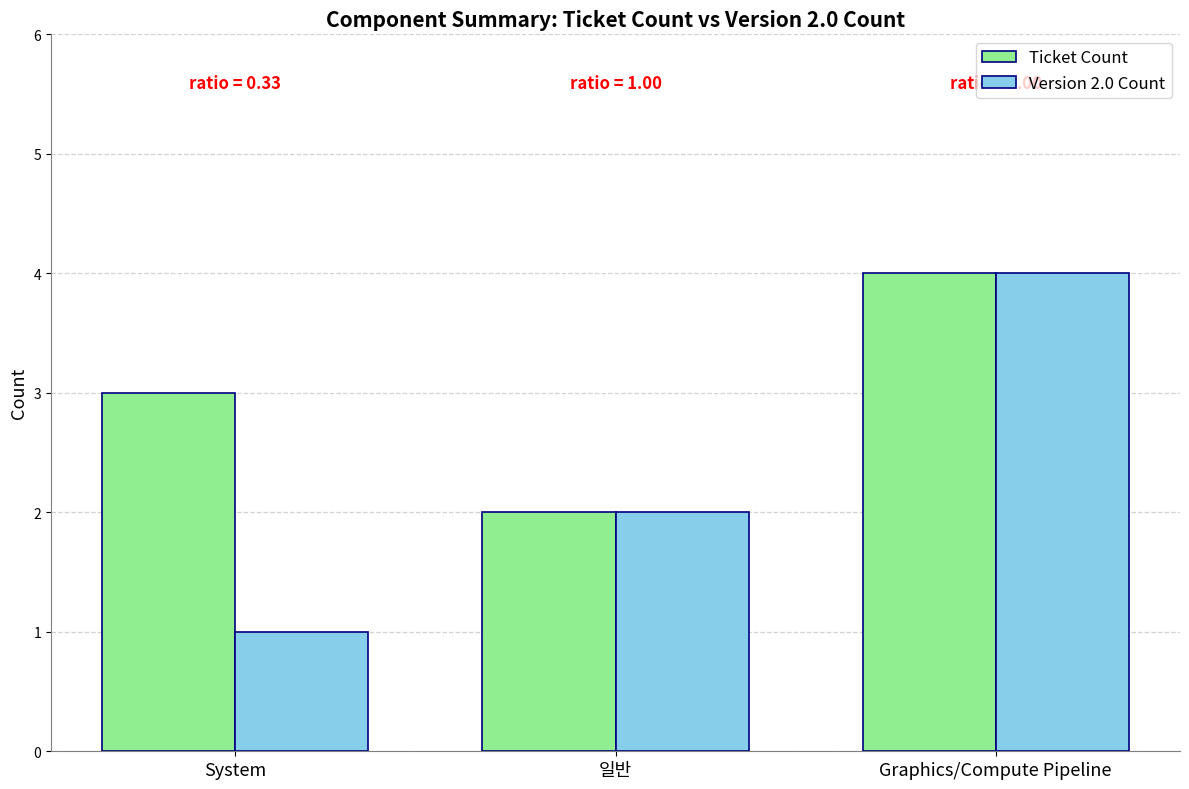

What value does the Version 2.0 Count series have at Graphics/Compute Pipeline?

4